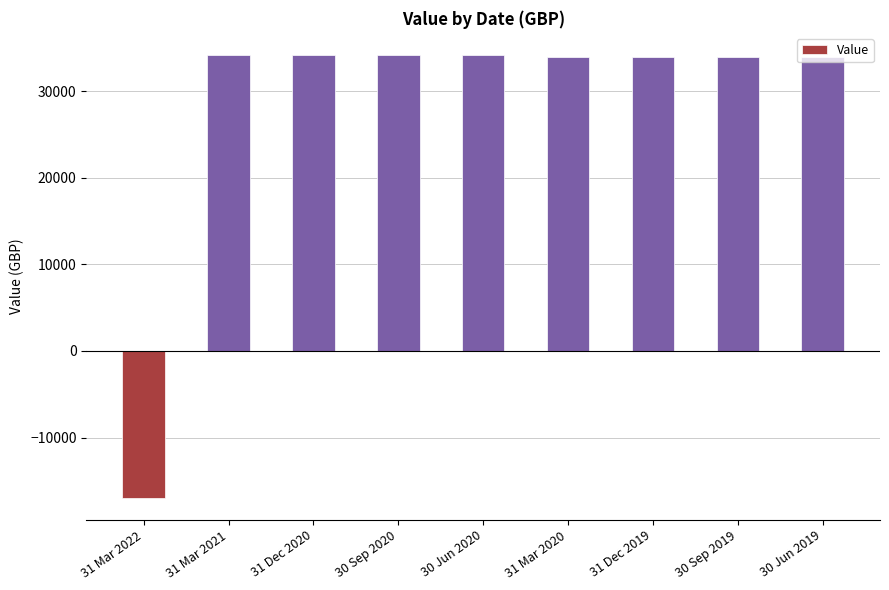

What is the change in value from 31 Mar 2022 to 31 Dec 2019?

+50814.1